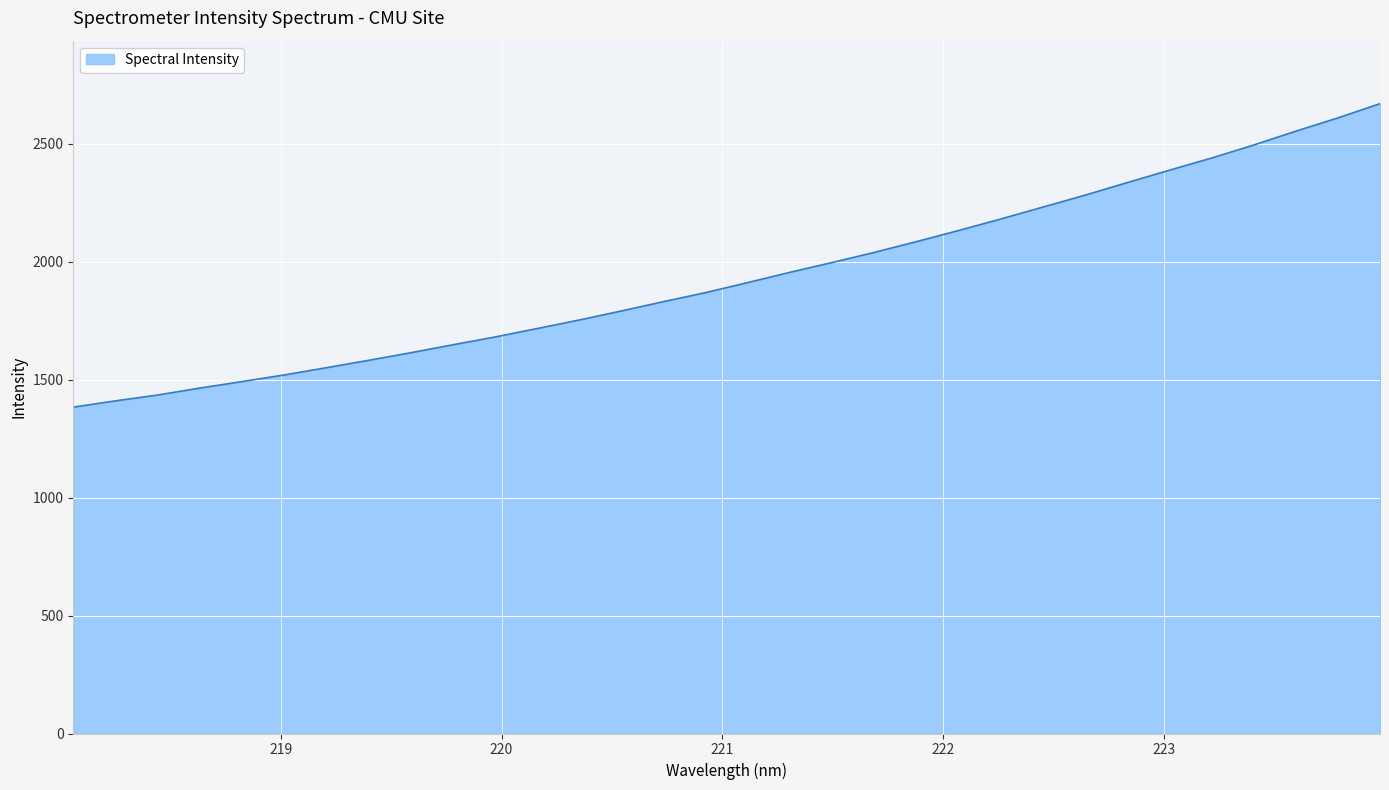

What is the minimum value shown in the chart?

1383.9